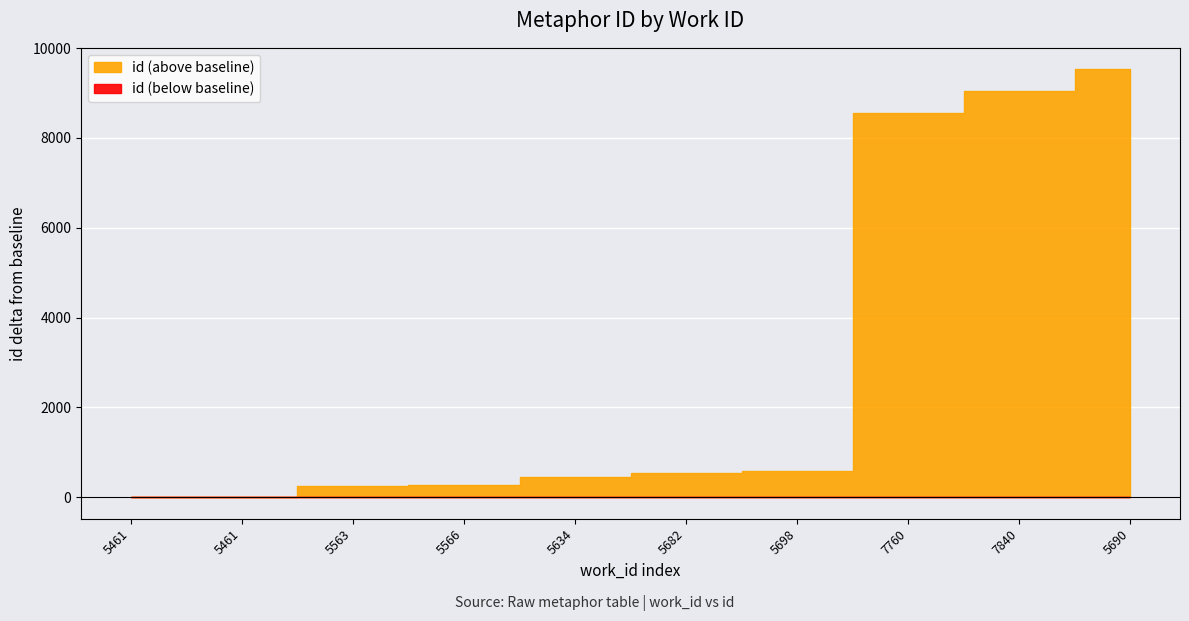

Which category has the lowest value across all series?

5461